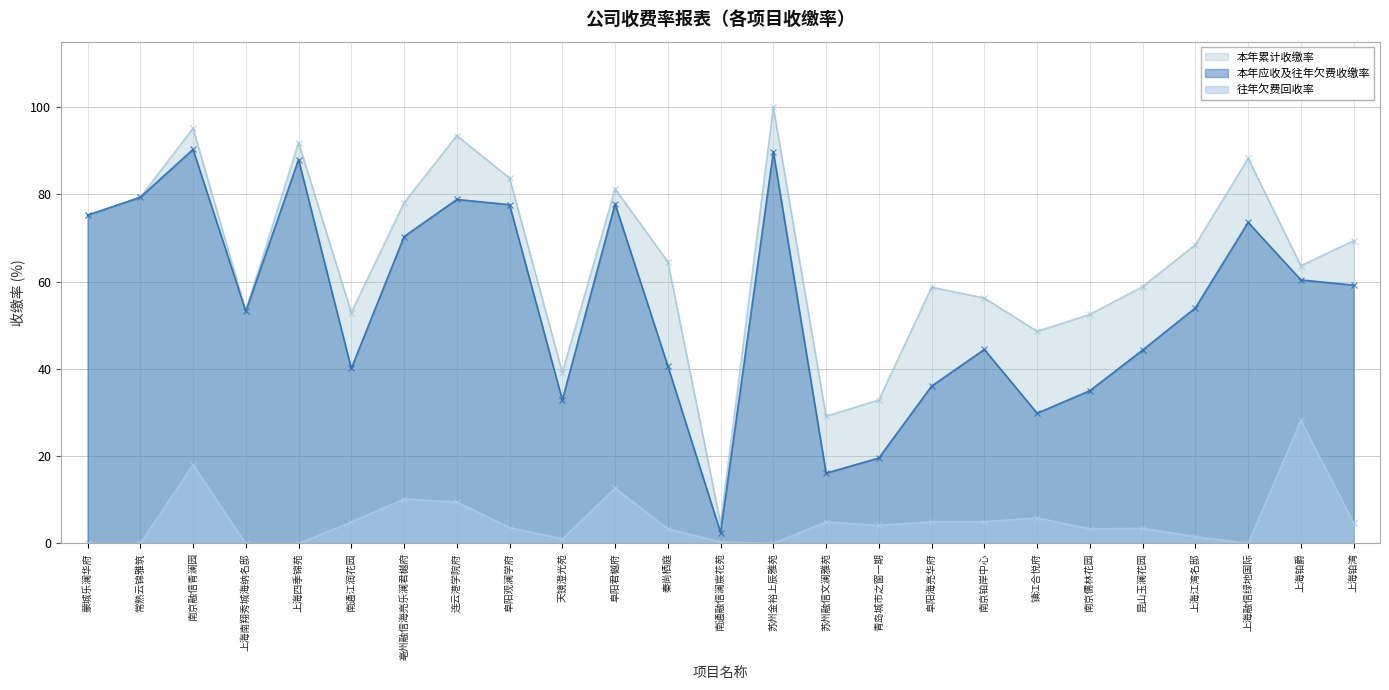

The 往年欠费回收率 series shows 3.5 at 昆山玉澜花园. True or false?

True